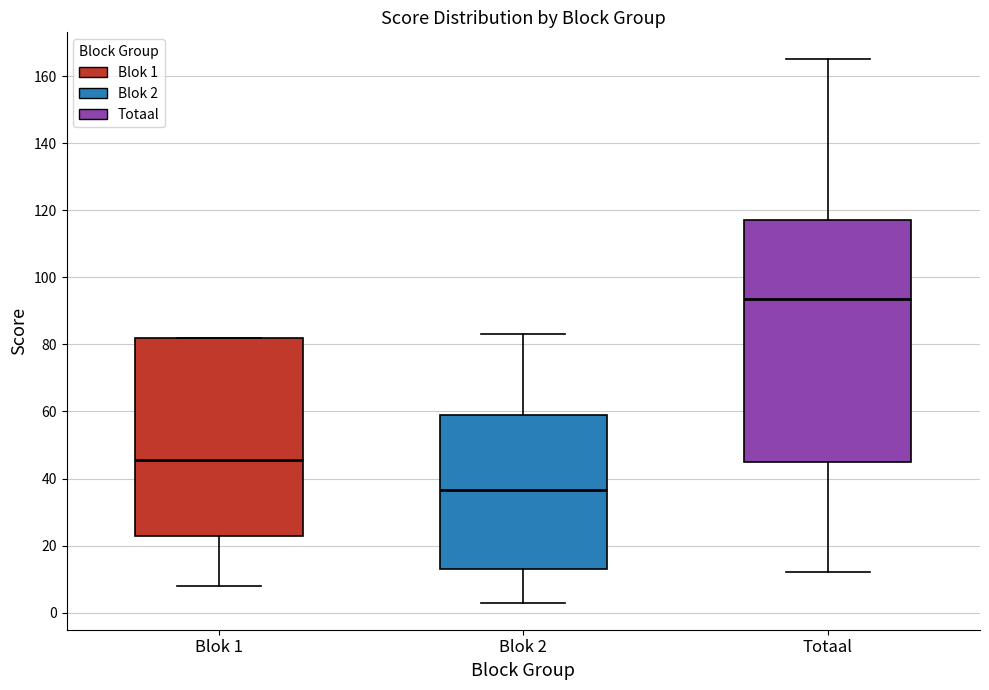

Reading left to right, read every box against the y-axis: the position of its median line, the range the box covers, and the ends of its whiskers. The values are not printed on the chart, so give them approximately, as read against the axis.

Blok 1: median 46, box 24 to 82, whiskers 8 to 82
Blok 2: median 36, box 14 to 60, whiskers 4 to 84
Totaal: median 94, box 46 to 118, whiskers 12 to 166